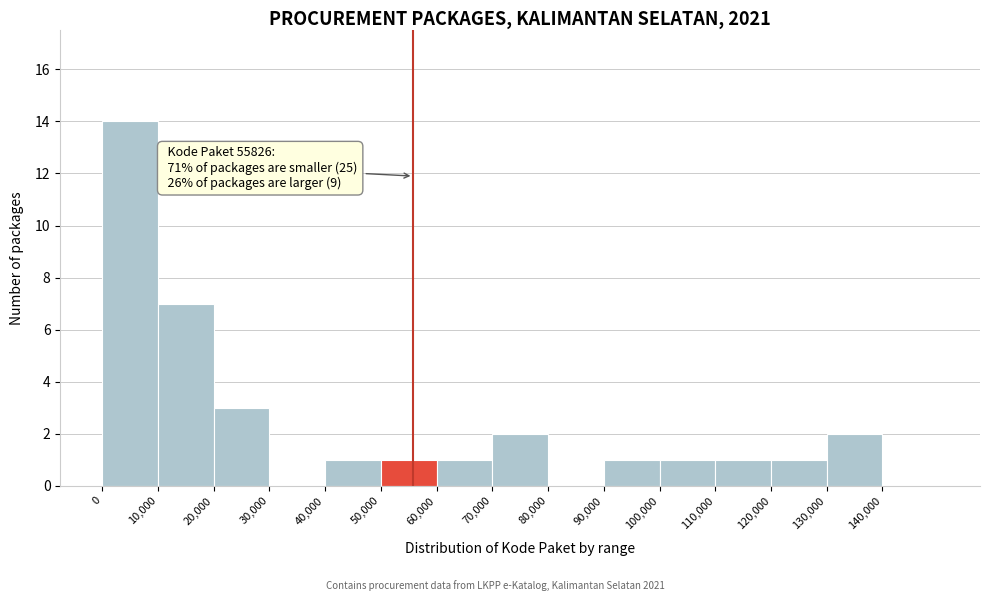

Which range on the x-axis has the tallest bar?

0 to 10000